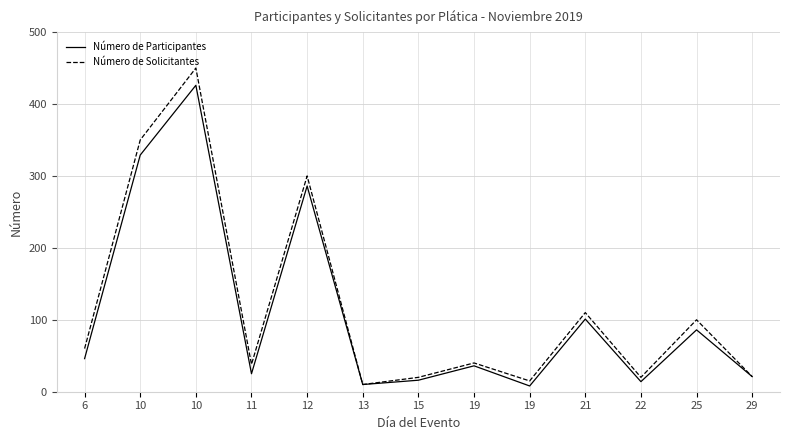

Reading right to left, list all the values displayed in this chart.

Número de Participantes: 29=21	25=86	22=14	21=101	19=8	19=36	15=16	13=10	12=286	11=25	10=426	10=329	6=46
Número de Solicitantes: 29=21	25=100	22=20	21=110	19=15	19=40	15=20	13=10	12=300	11=38	10=450	10=350	6=60